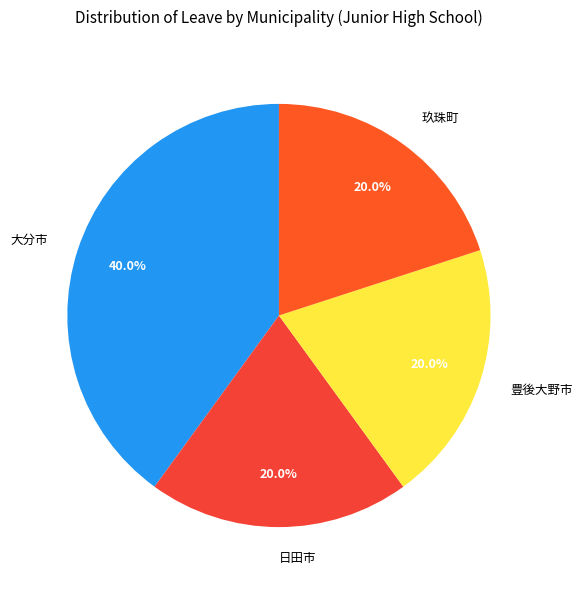

Does 玖珠町 account for over 50% of the chart?

No